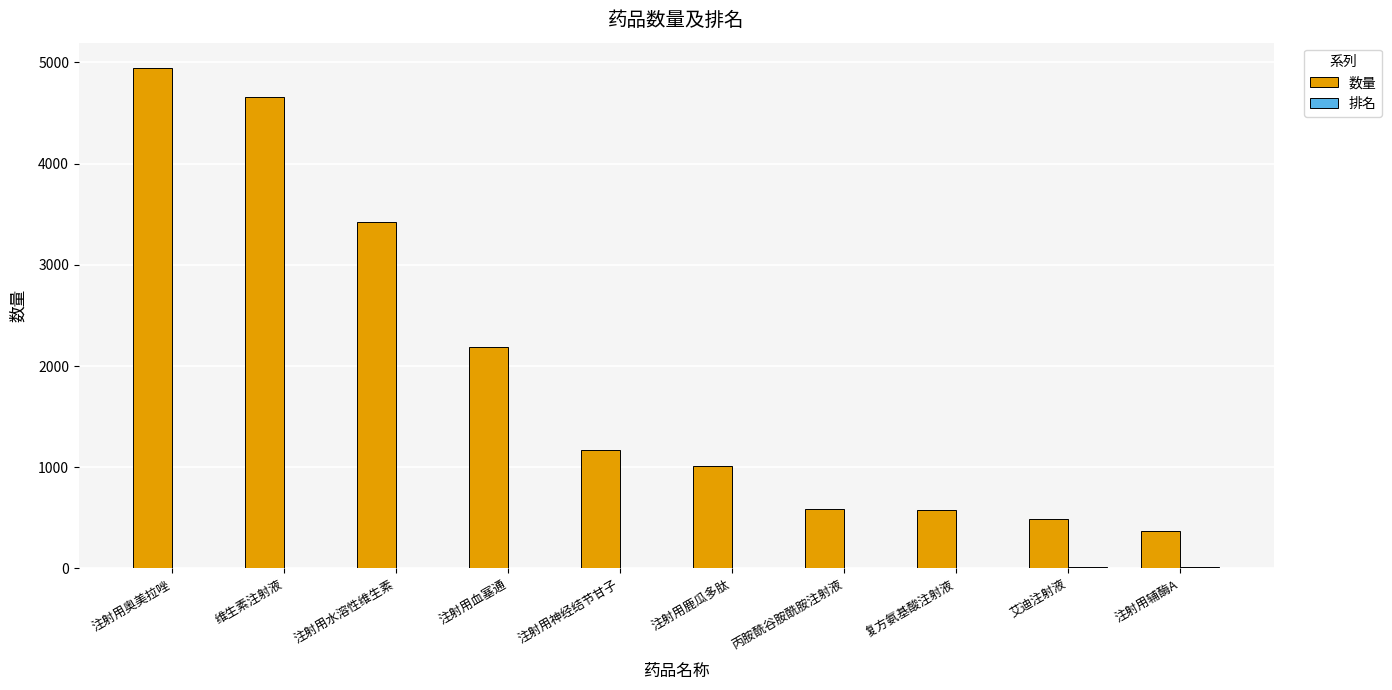

What is the difference between the 数量 values at 注射用奥美拉唑 and 维生素注射液?

291